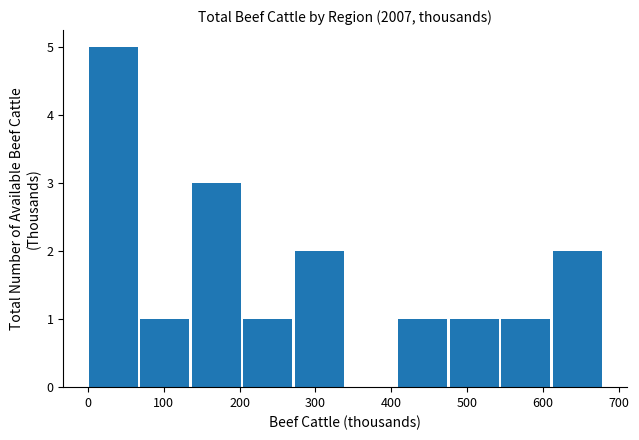

Over which range of the x-axis is the bar tallest?

1 to 69